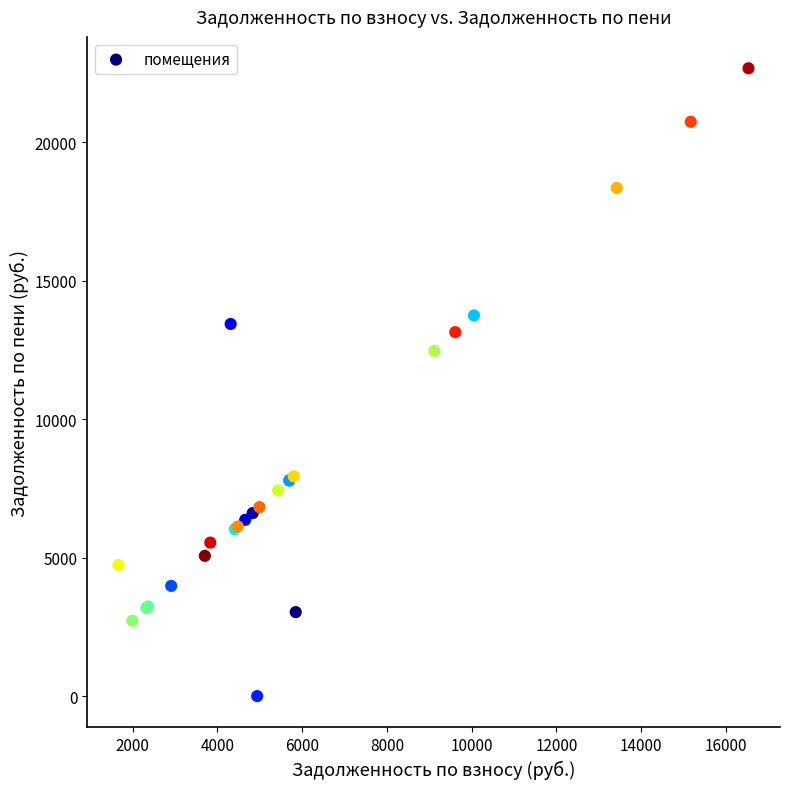

What Y value in the scatter plot is closest to 11337?

12470.0